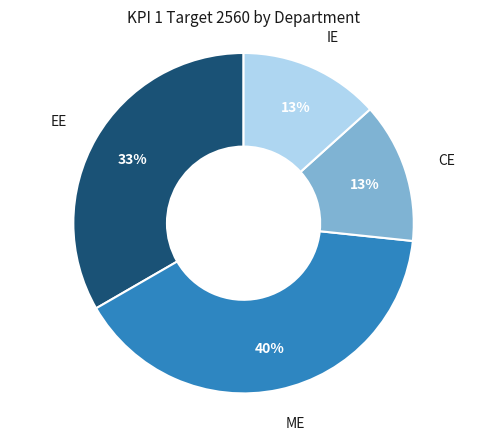

Does ME represent more than half of the total?

No